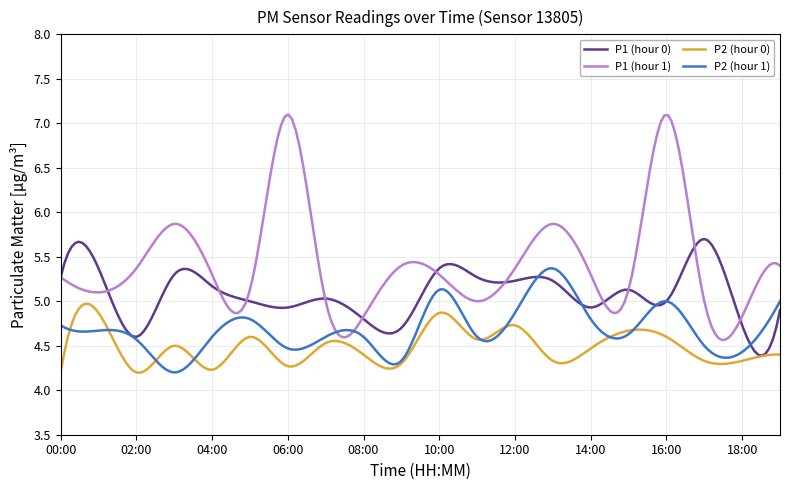

List the series in order of their peak value, highest first.

P1 (hour 1), P1 (hour 0), P2 (hour 1), P2 (hour 0)